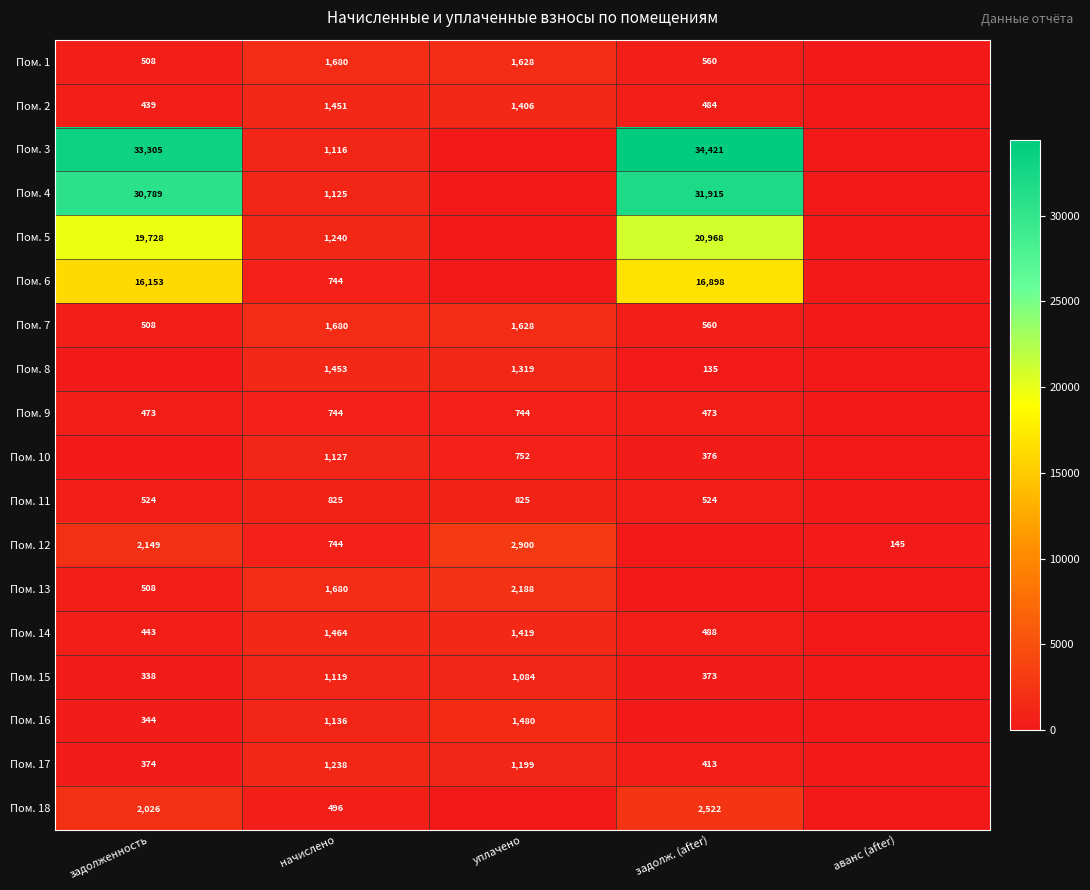

Is the value of Пом. 12 at аванс (after) greater than the value of Пом. 18 at начислено?

No